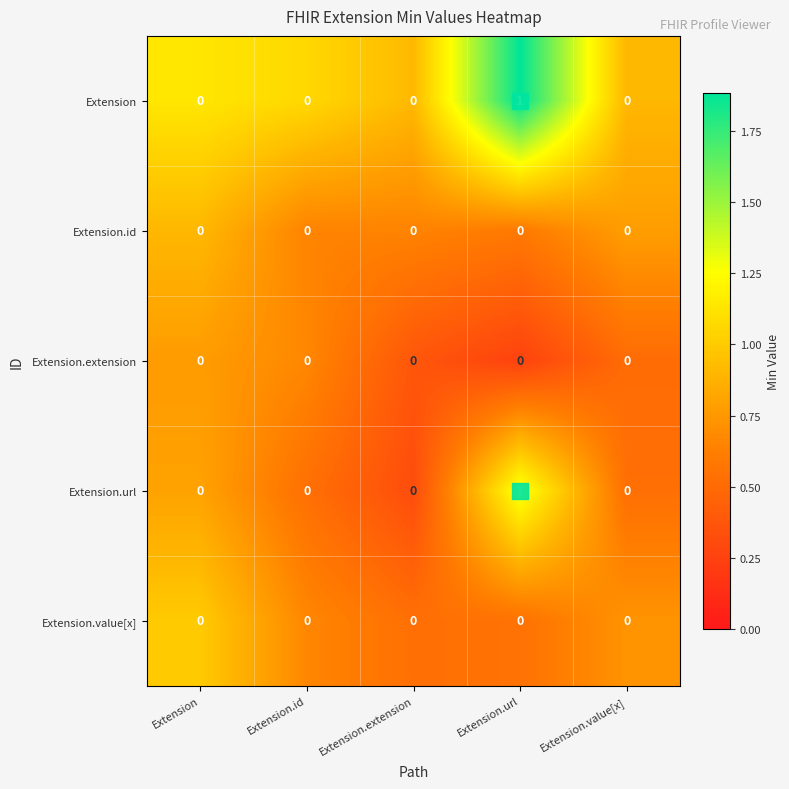

At which category is the sum across all series the highest?

Extension.url